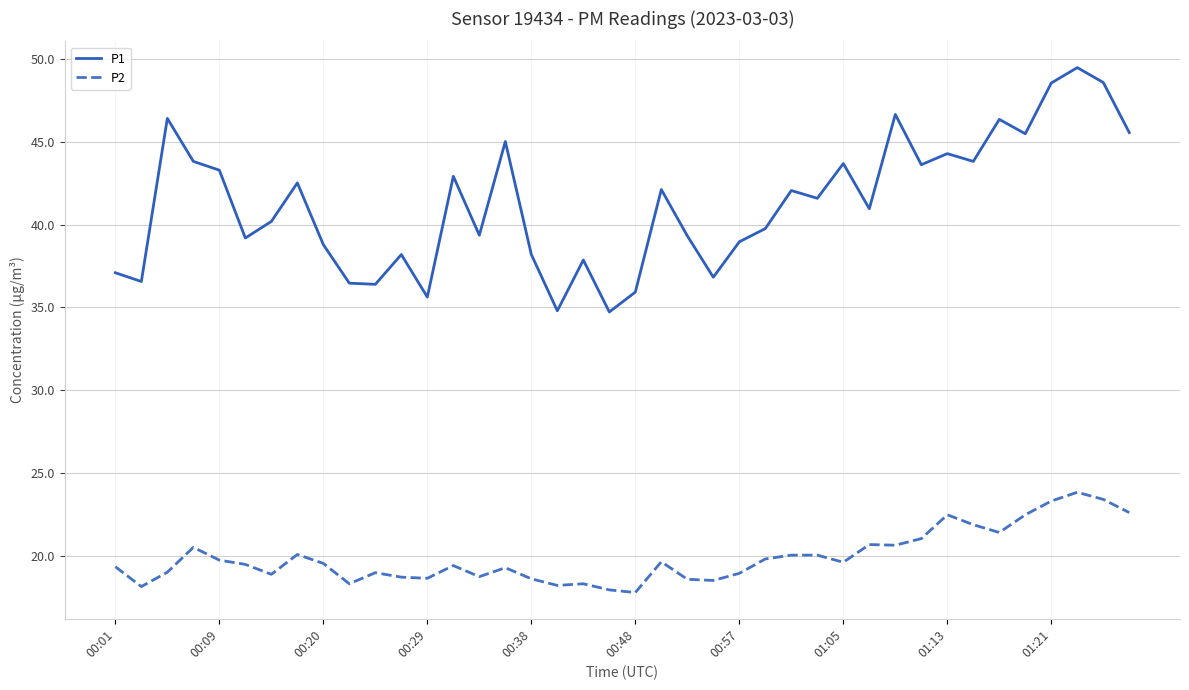

True or false: P1 and P2 cross at least once.

False